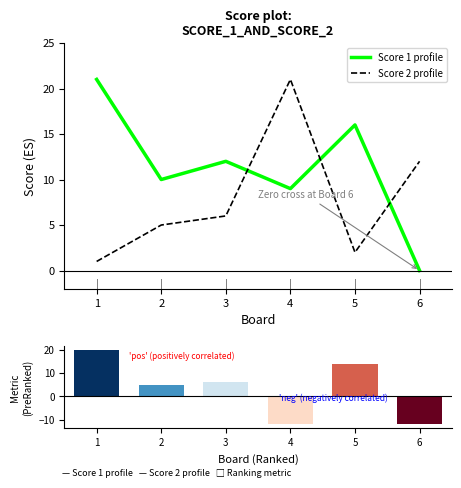

True or false: Score 1 has a value of 12 at 1.

False